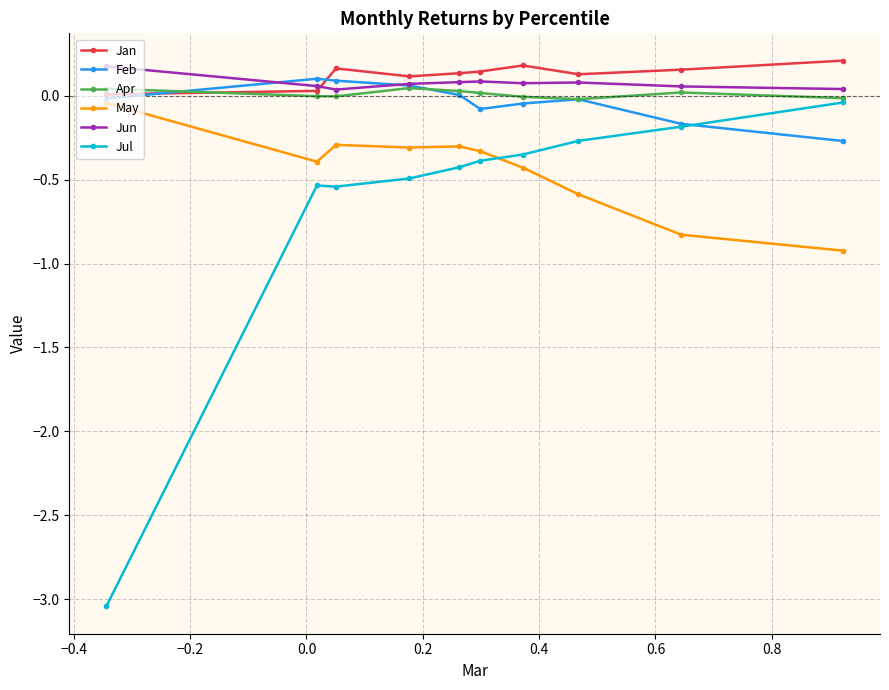

True or false: Feb has more than 1 interior local peaks.

True